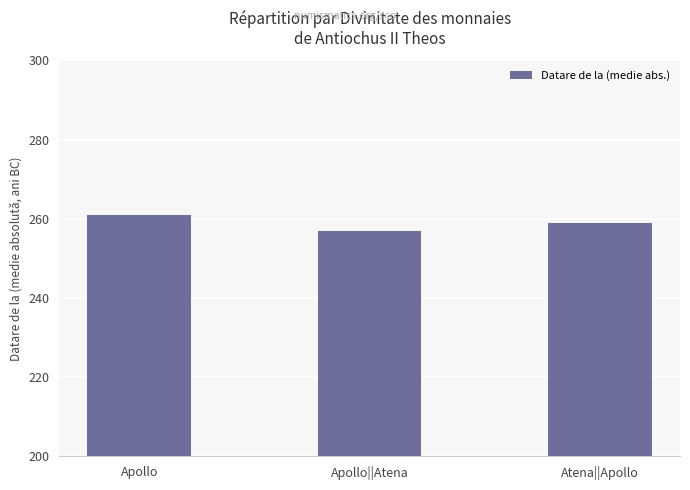

What is the label of the 3rd bar from the left?

Atena||Apollo